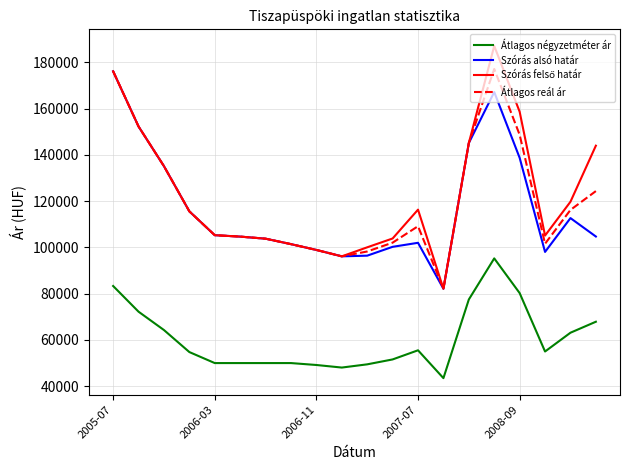

What is the maximum value shown in the chart?

187145